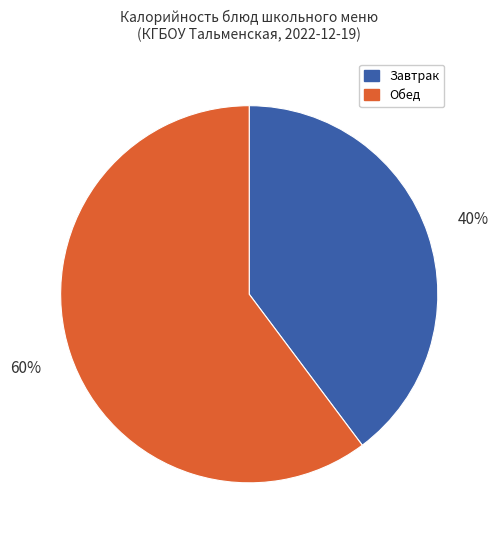

Do Завтрак and Обед together represent more than half of the pie?

Yes